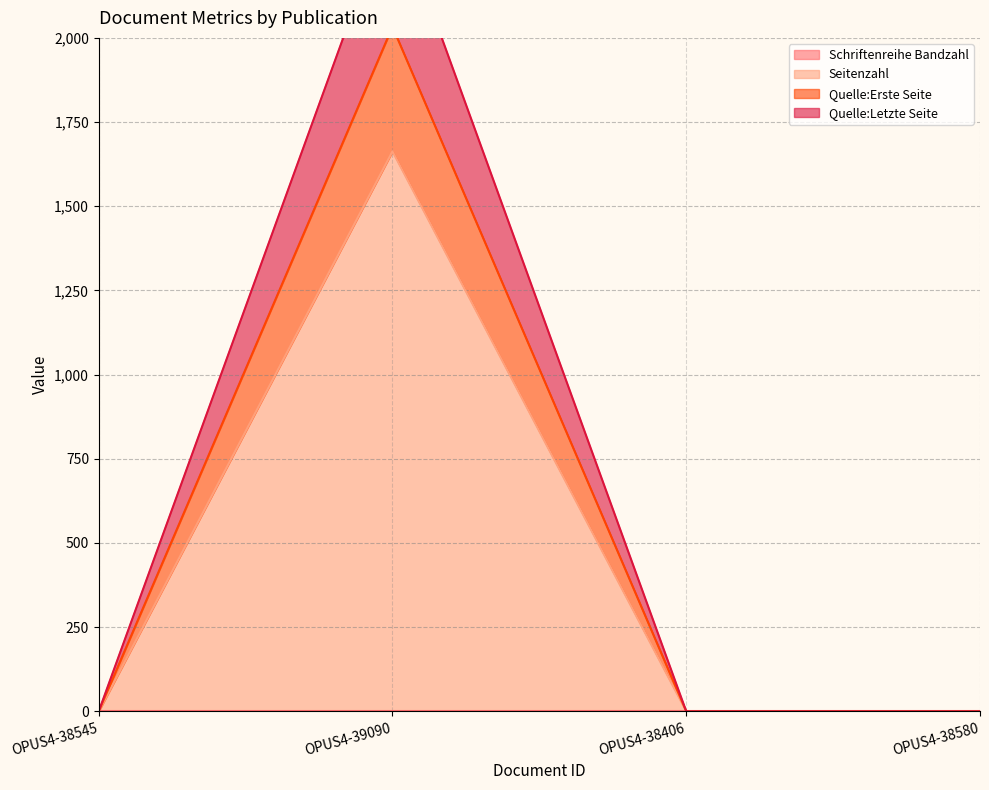

How many categories are shown in the chart?

4